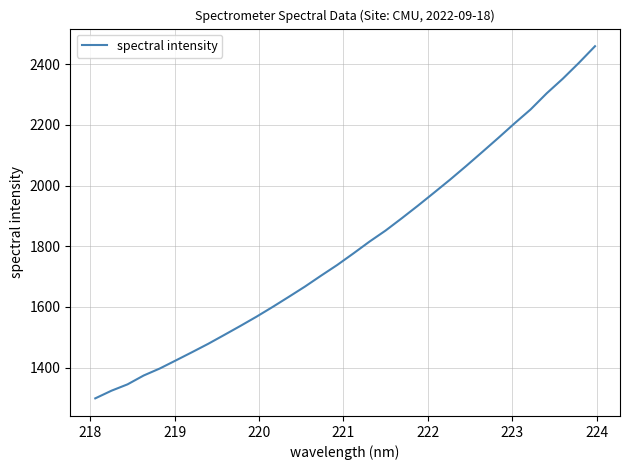

What is the difference between the maximum and minimum values?

1160.5